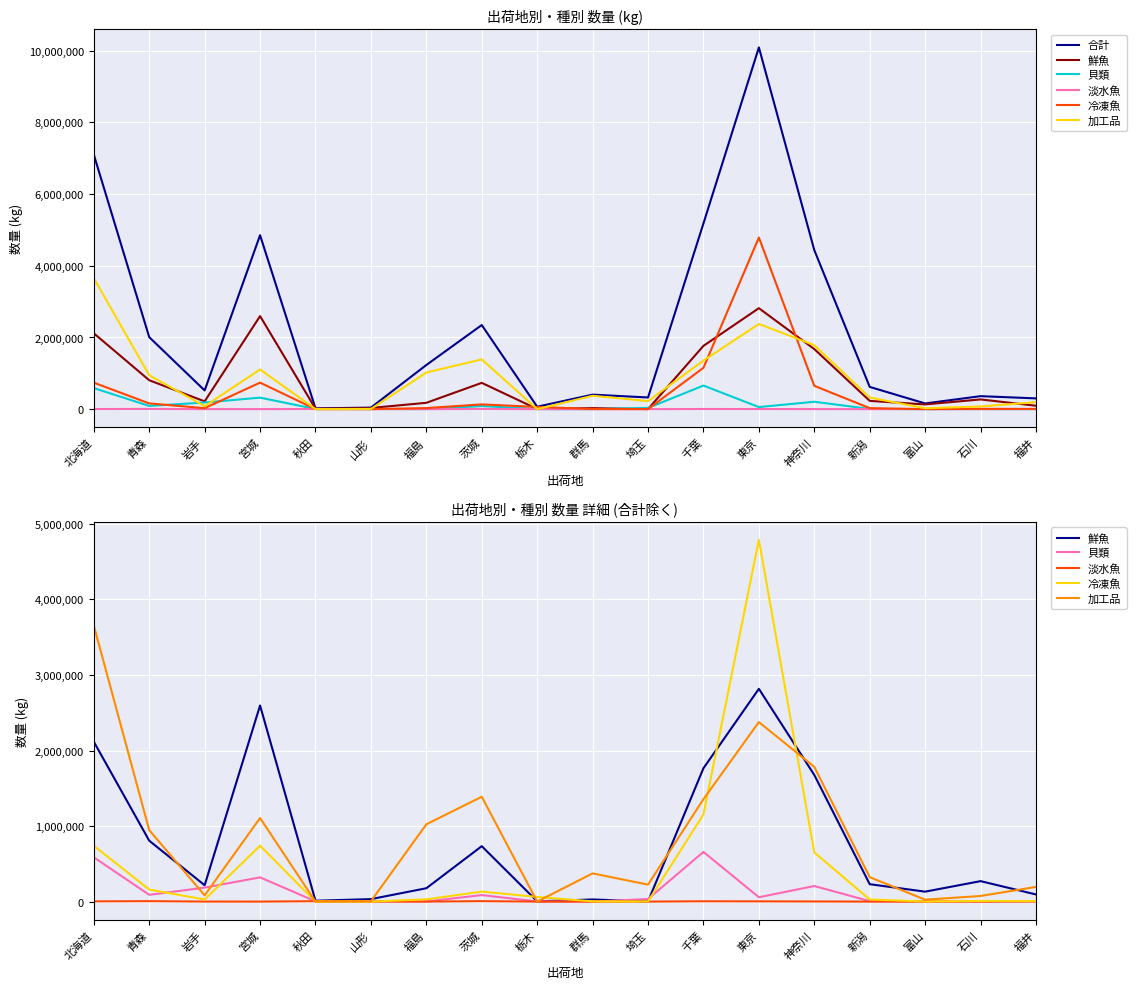

Is it true that 貝類 equals 2562 at 石川?

True